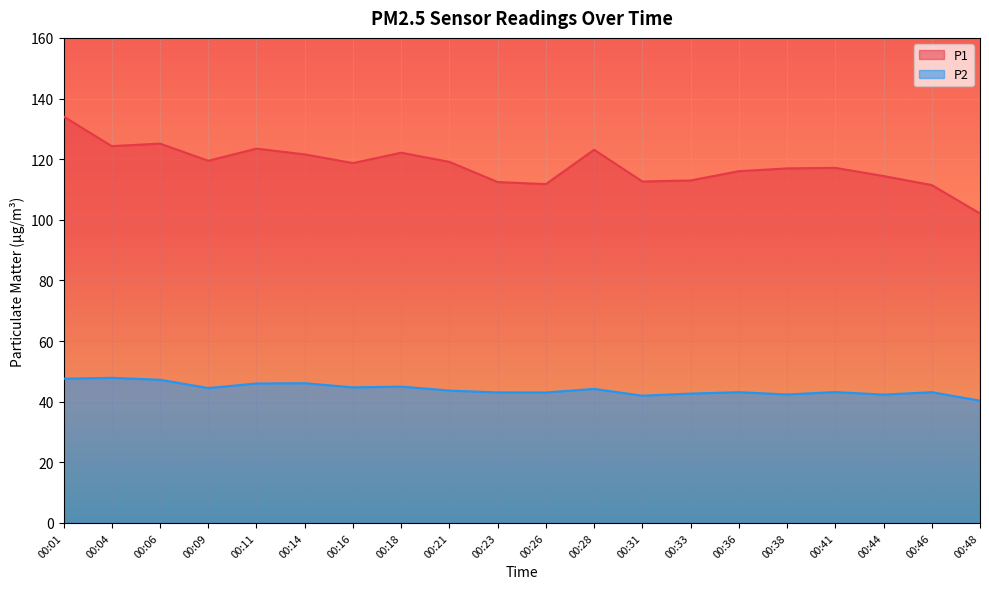

What is the highest value of the P2 series?

47.9